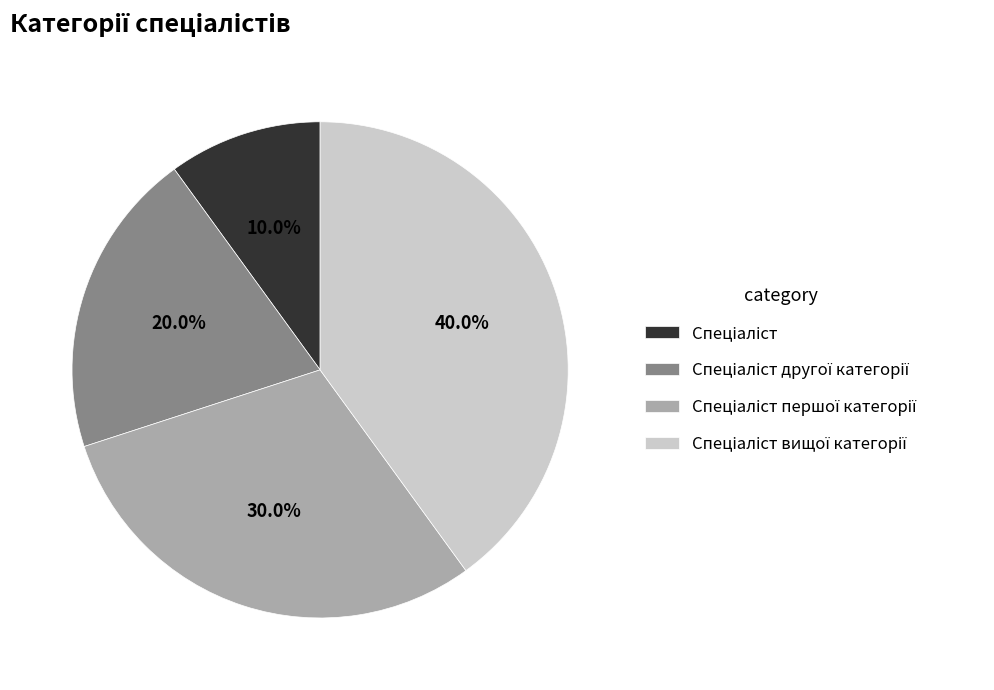

Is there any slice that represents more than half of the pie?

No